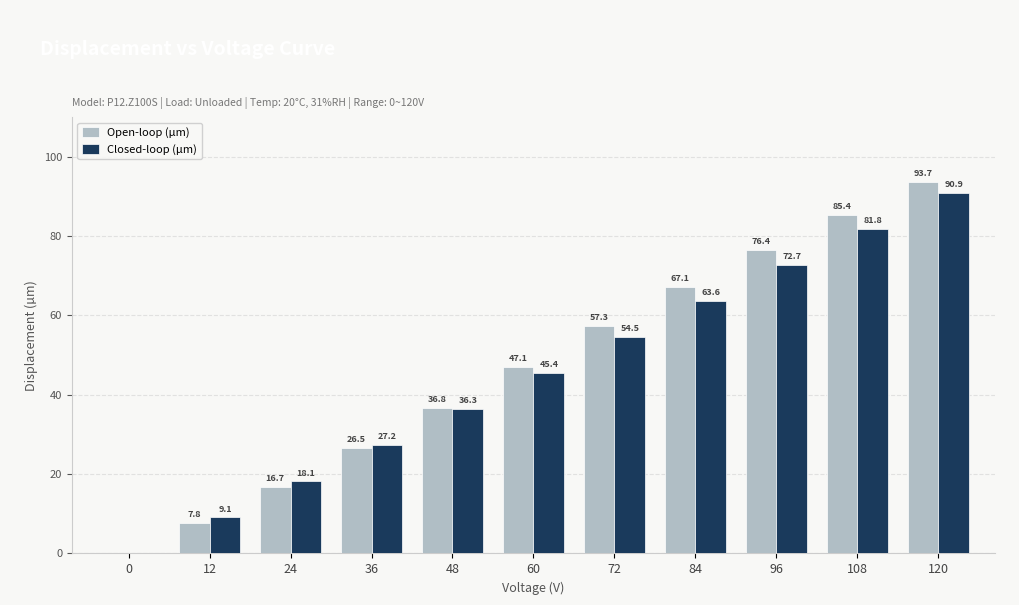

What is the sum of the Open-loop (µm) values at 96 and 108?

161.8